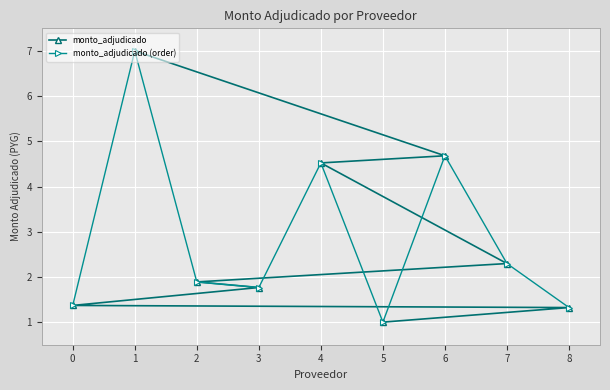

What is the maximum value shown in the chart?

7.0